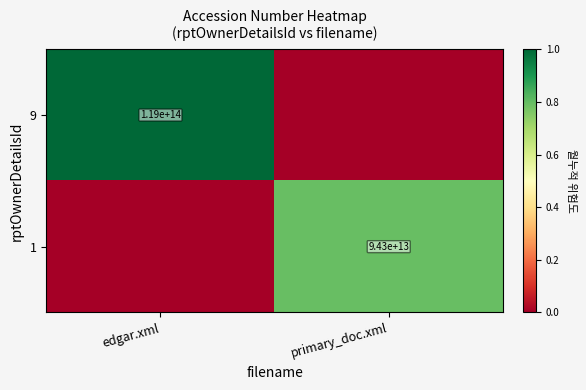

True or false: 9 has a value of 65543535670791 at edgar.xml.

False